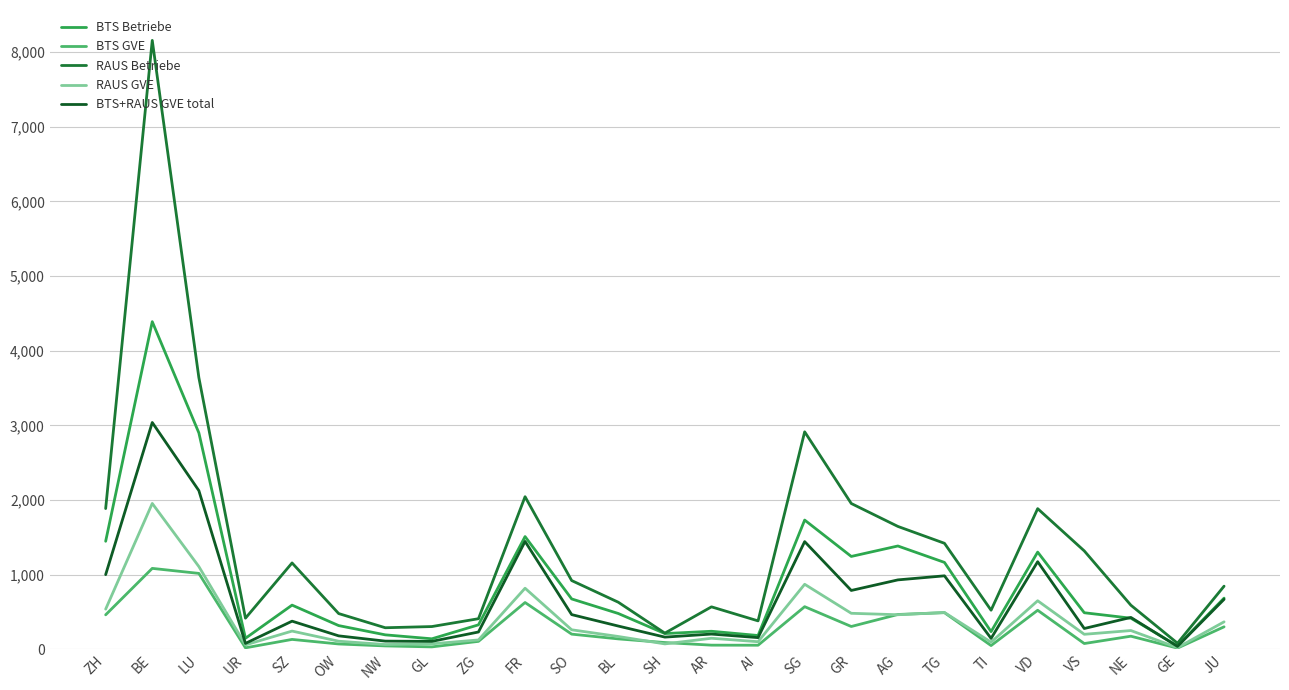

At which label is BTS+RAUS GVE total closest to 1538?

FR